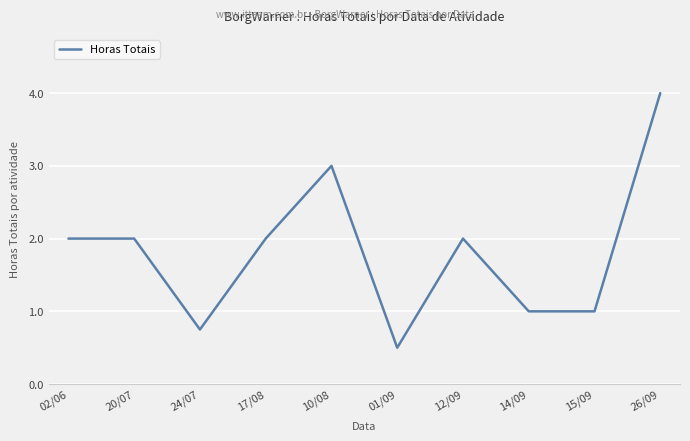

How many lines are shown in the chart?

1